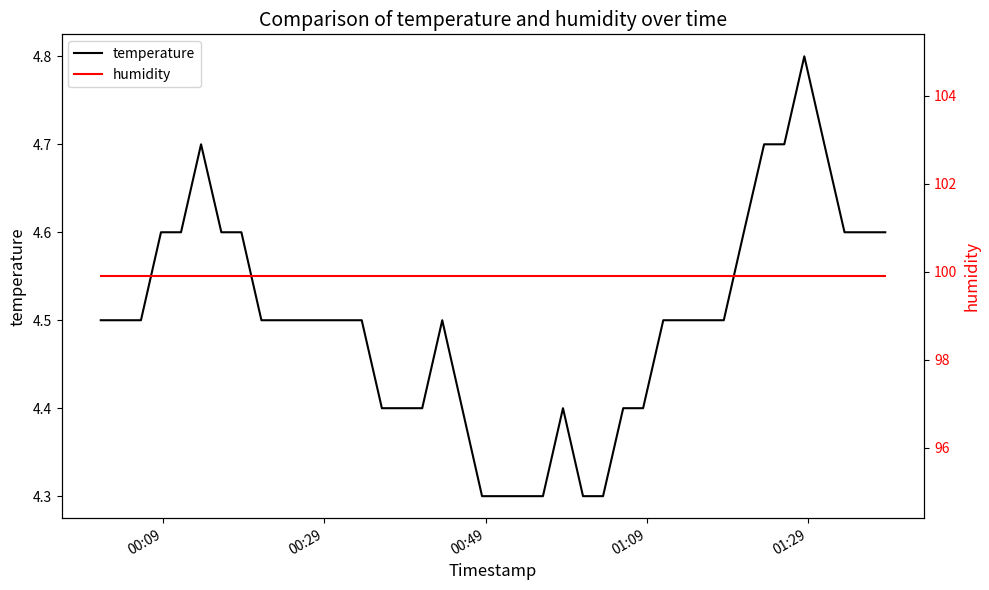

What is the lowest value of the temperature series?

4.3